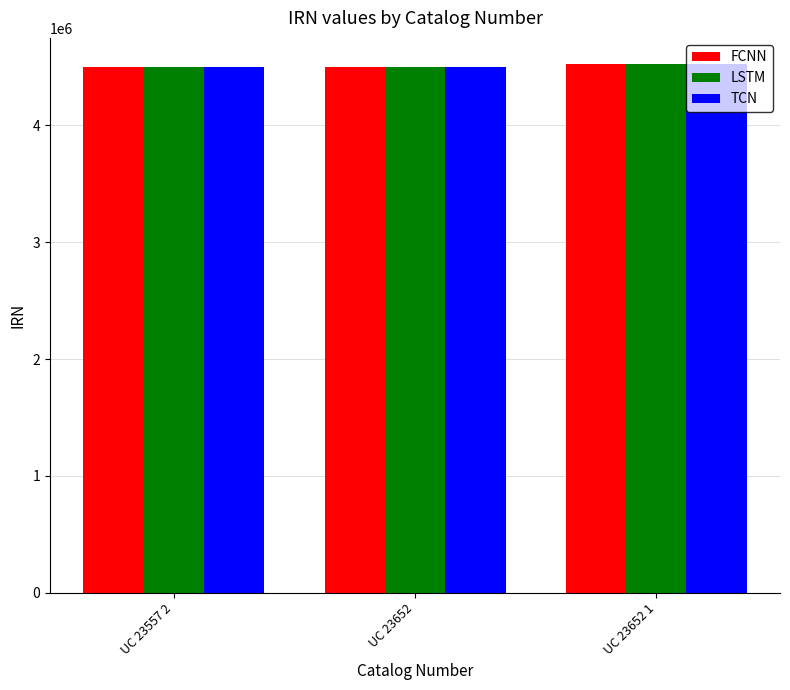

What is the greatest value displayed?

4520904